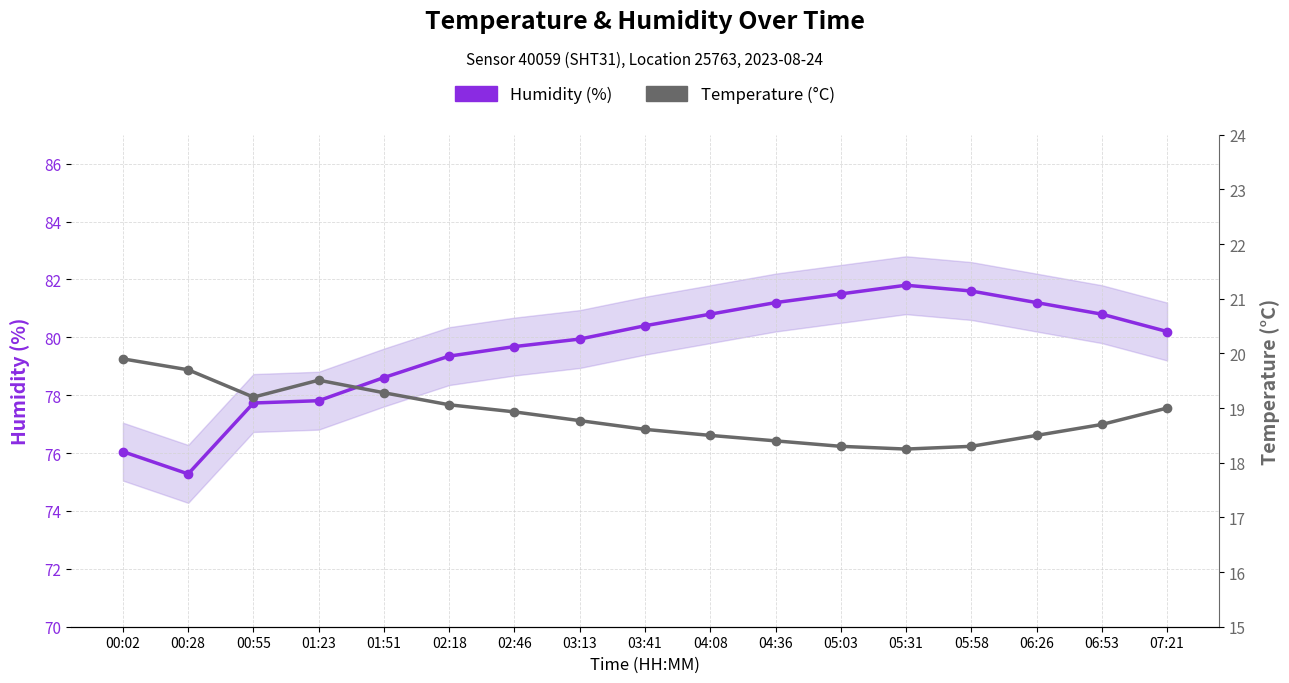

True or false: Humidity (%) and Temperature (°C) intersect in this chart.

False